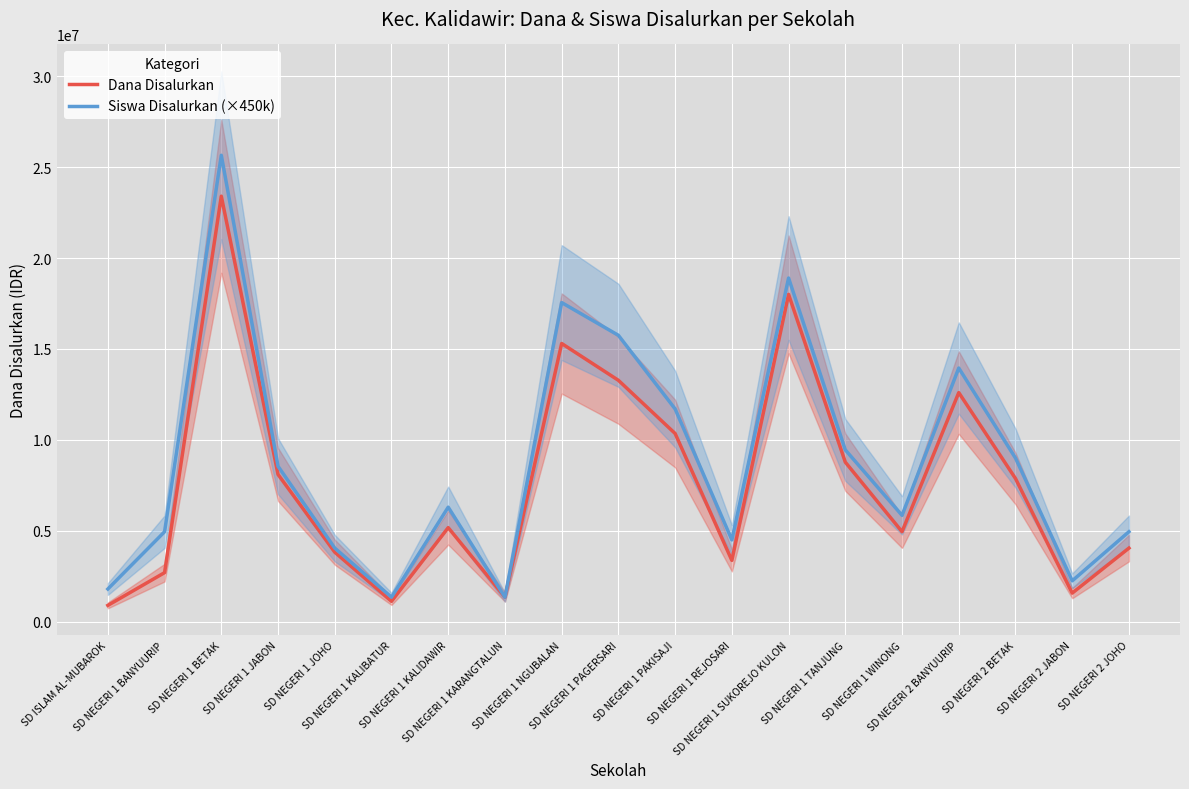

How many series are shown in this chart?

2